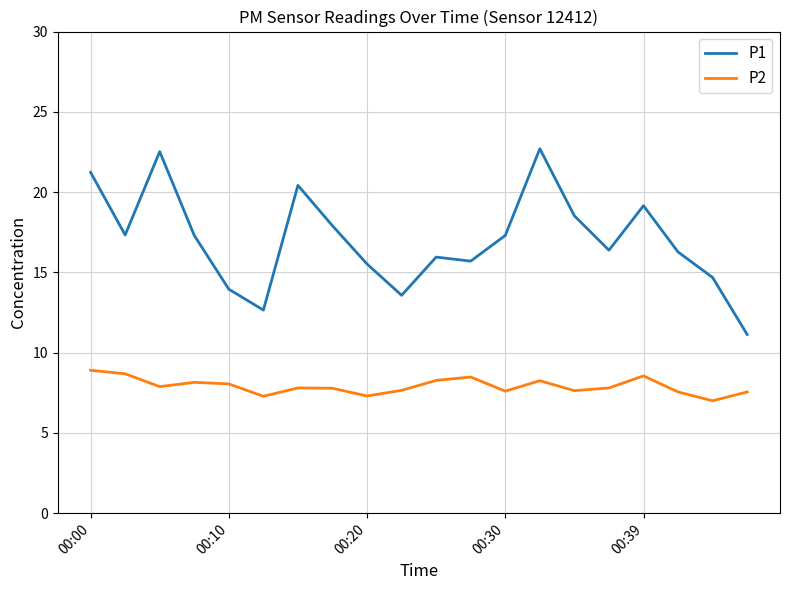

Rank the series by their maximum value, from highest to lowest.

P1, P2